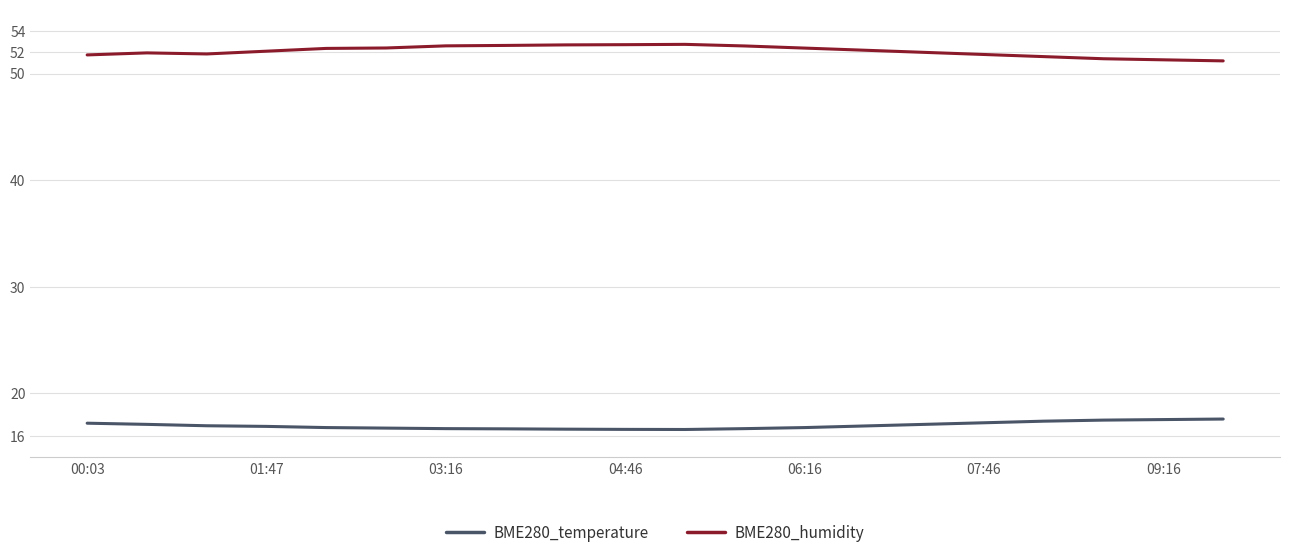

Is this an area chart (filled region under the line)?

No